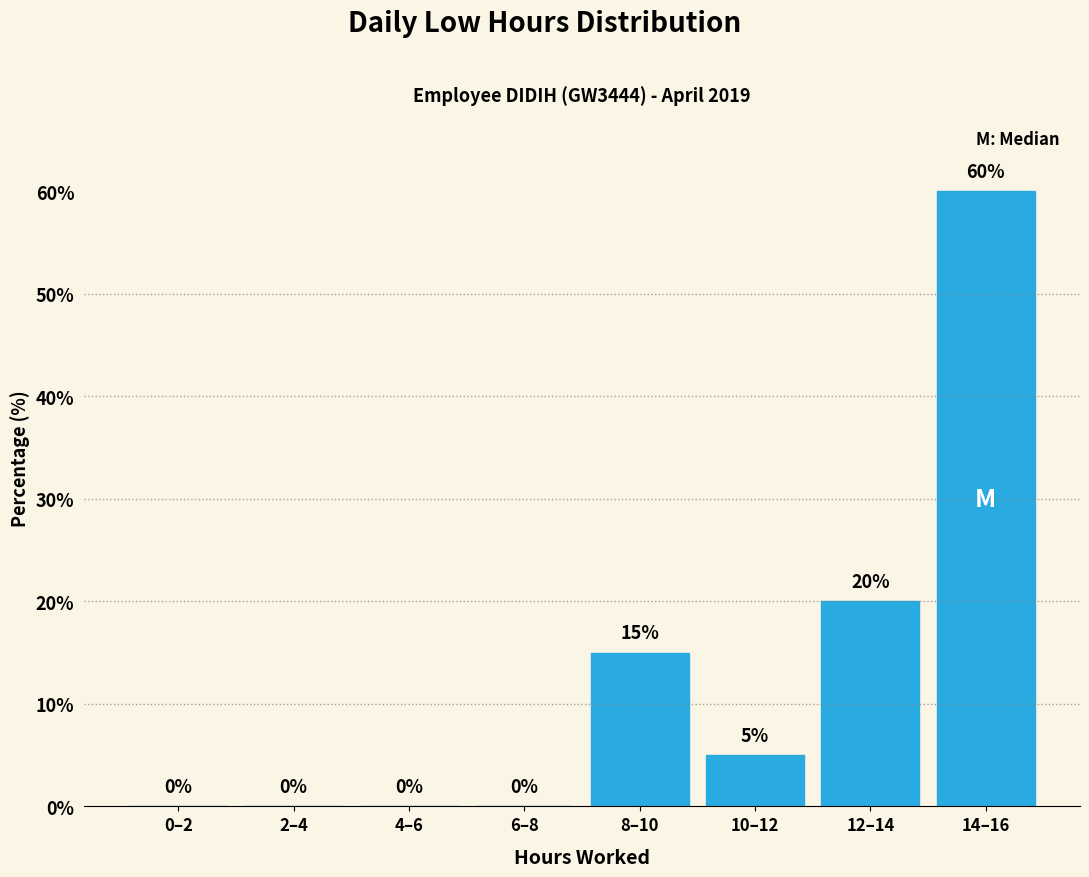

Reading right to left, list all the values displayed in this chart.

14–16=60	12–14=20	10–12=5	8–10=15	6–8=0	4–6=0	2–4=0	0–2=0